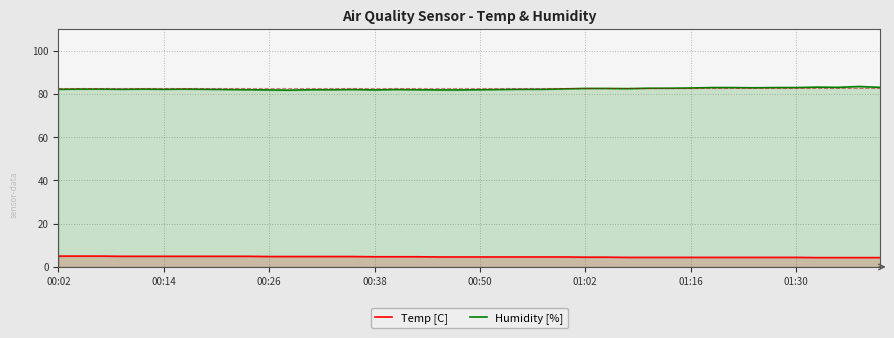

True or false: Humidity [%] has a value of 115.7 at 38.

False